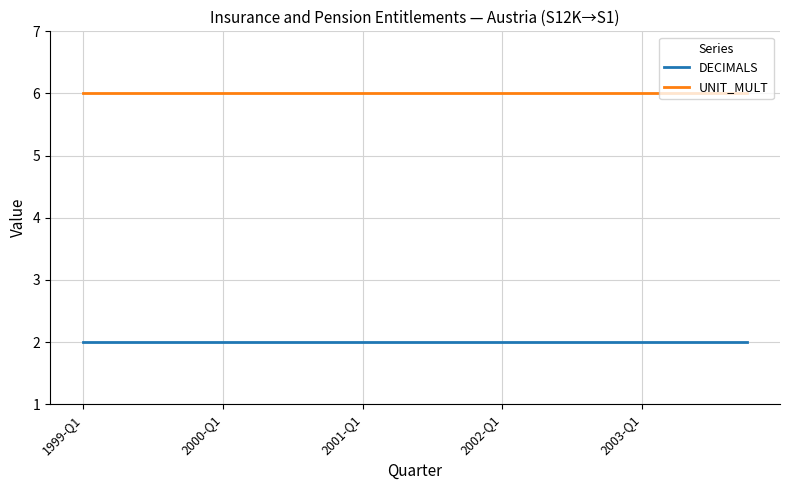

List the series in order of their overall mean, highest first.

UNIT_MULT, DECIMALS